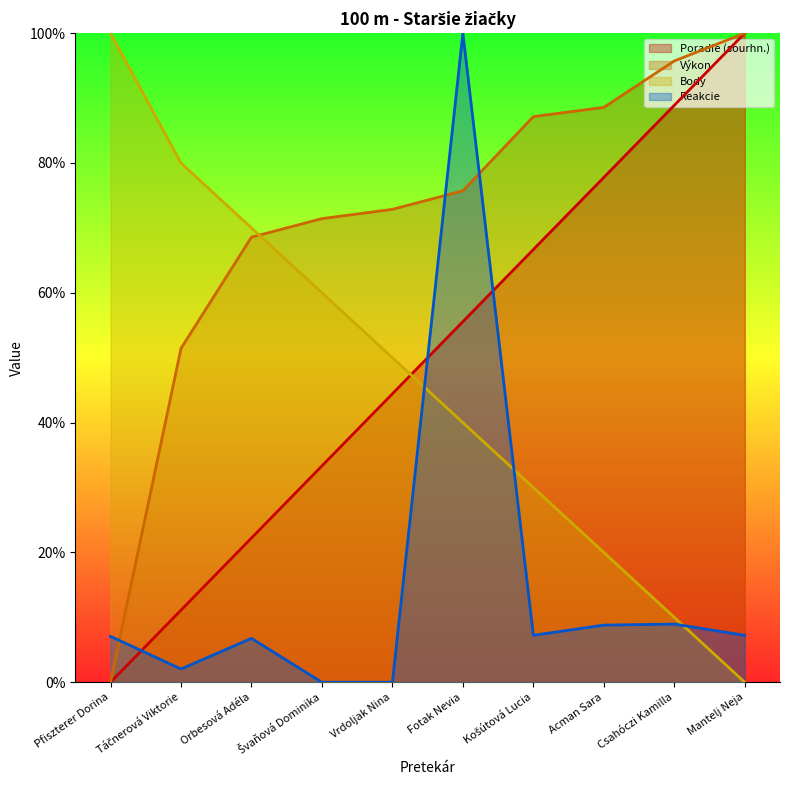

Where does the Poradie (sourhn.) series first go above 55?

Fotak Nevia